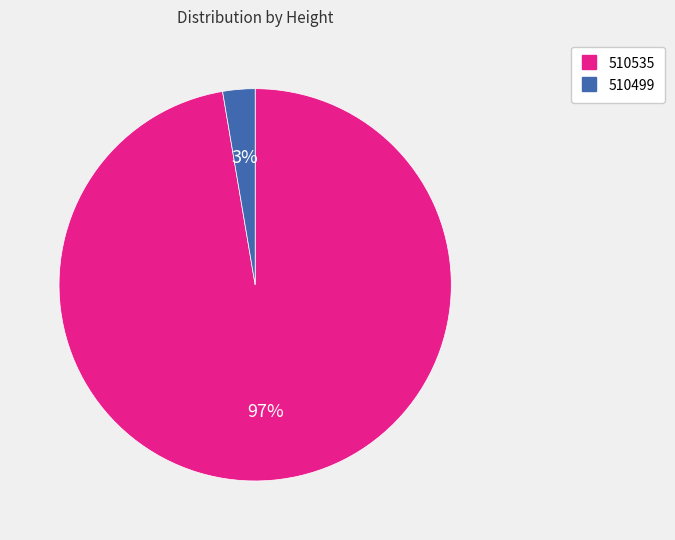

How many segments does this pie chart have?

2